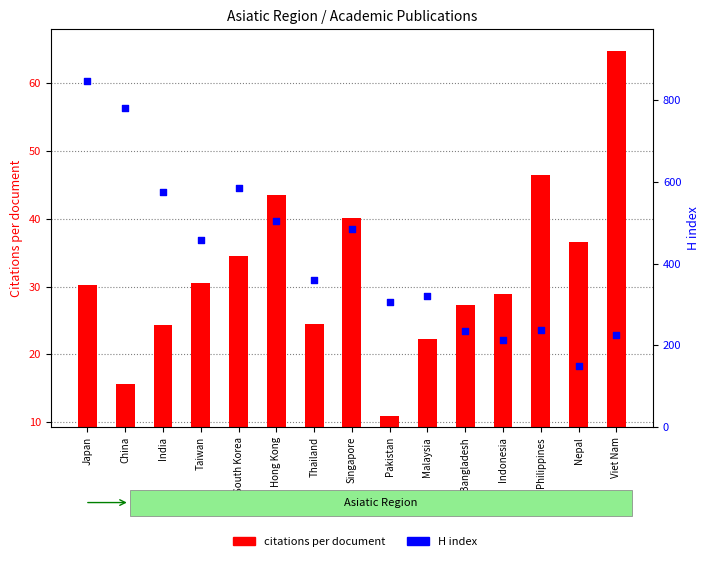

Which series has the largest total across all categories?

H index